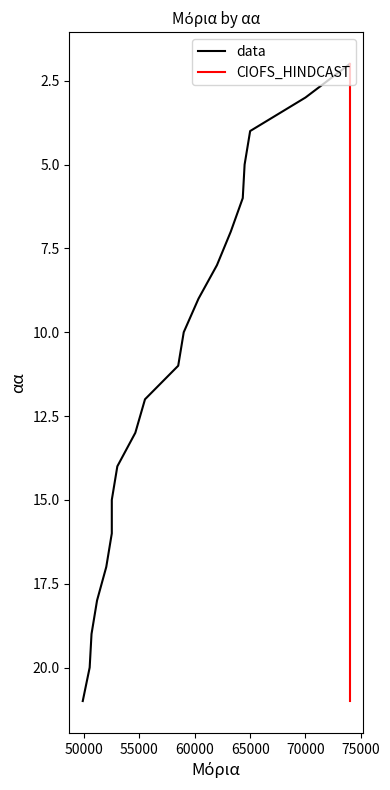

List the series in order of their peak value, highest first.

data, CIOFS_HINDCAST